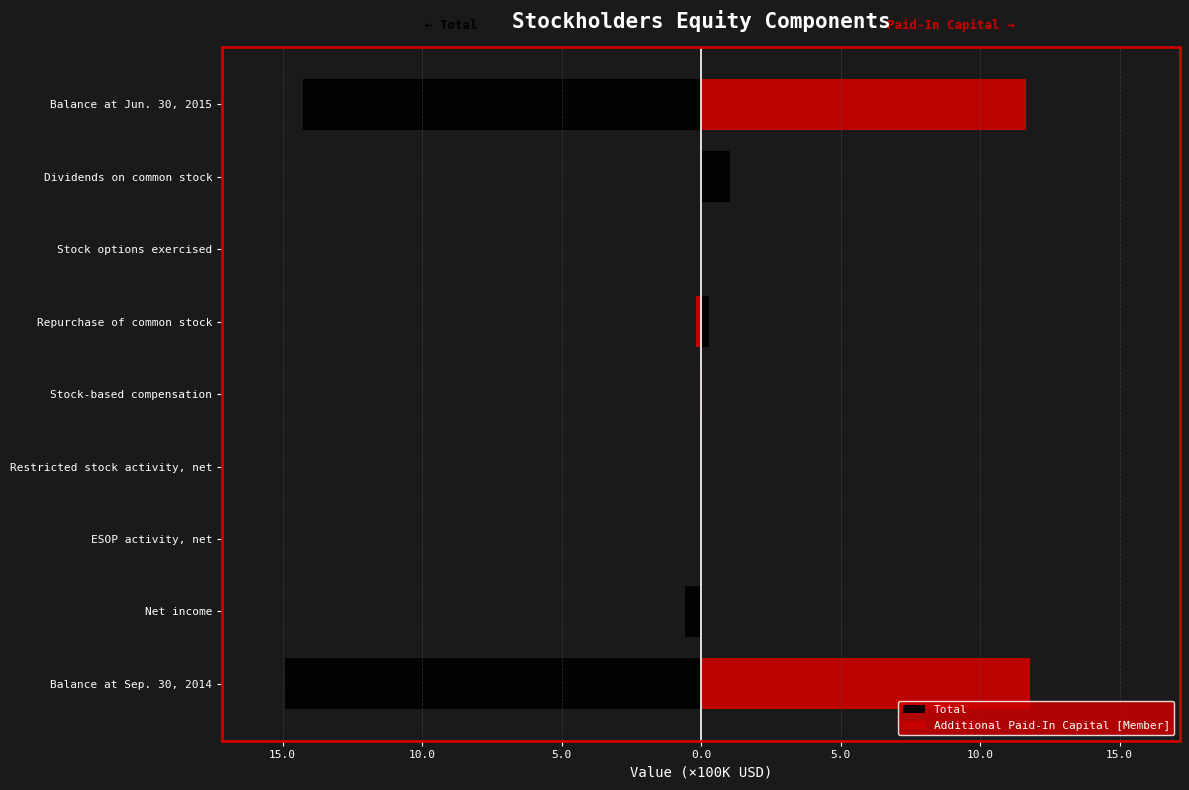

What is the average value of the Additional Paid-In Capital [Member] series?

2.6